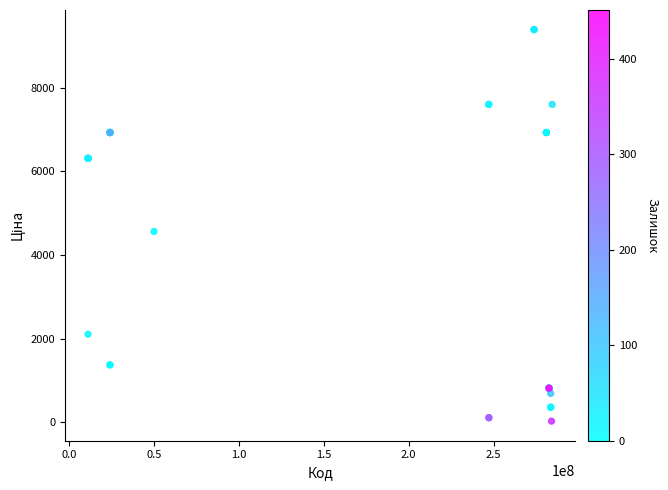

What Y value in the scatter plot is closest to 4708?

4561.9